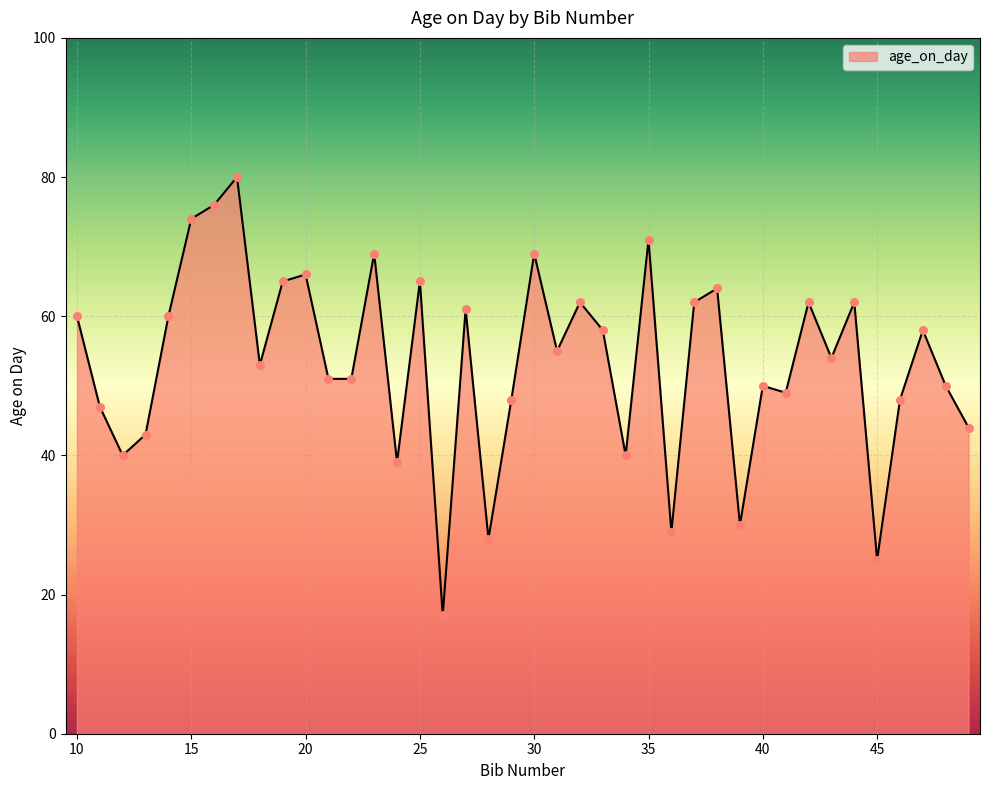

What is the smallest value displayed?

17